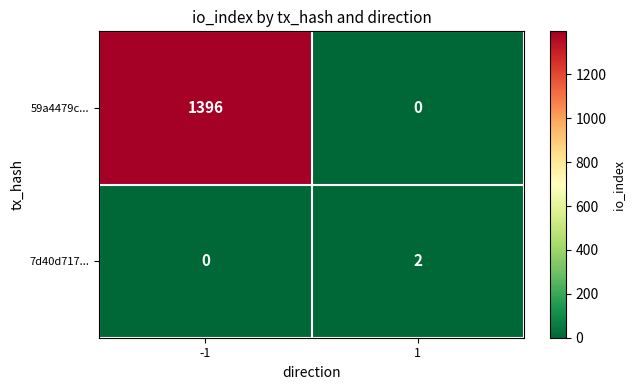

Is it true that 59a4479c... equals -966 at 1?

False